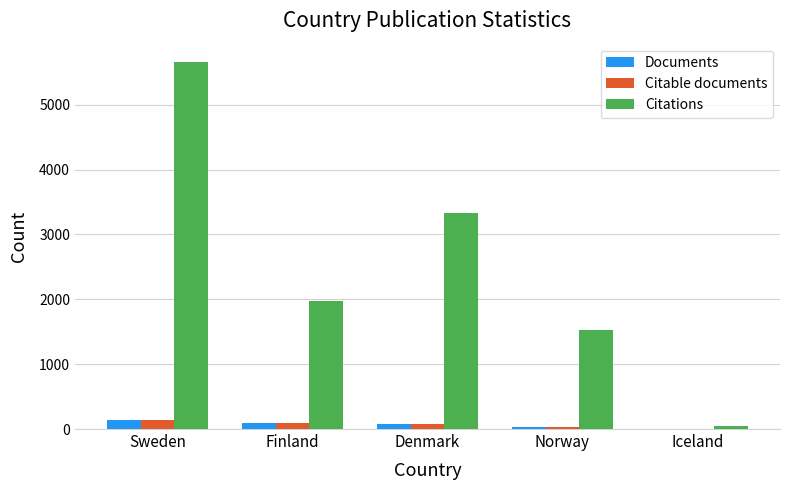

Between Sweden and Iceland, which series saw the biggest shift?

Citations